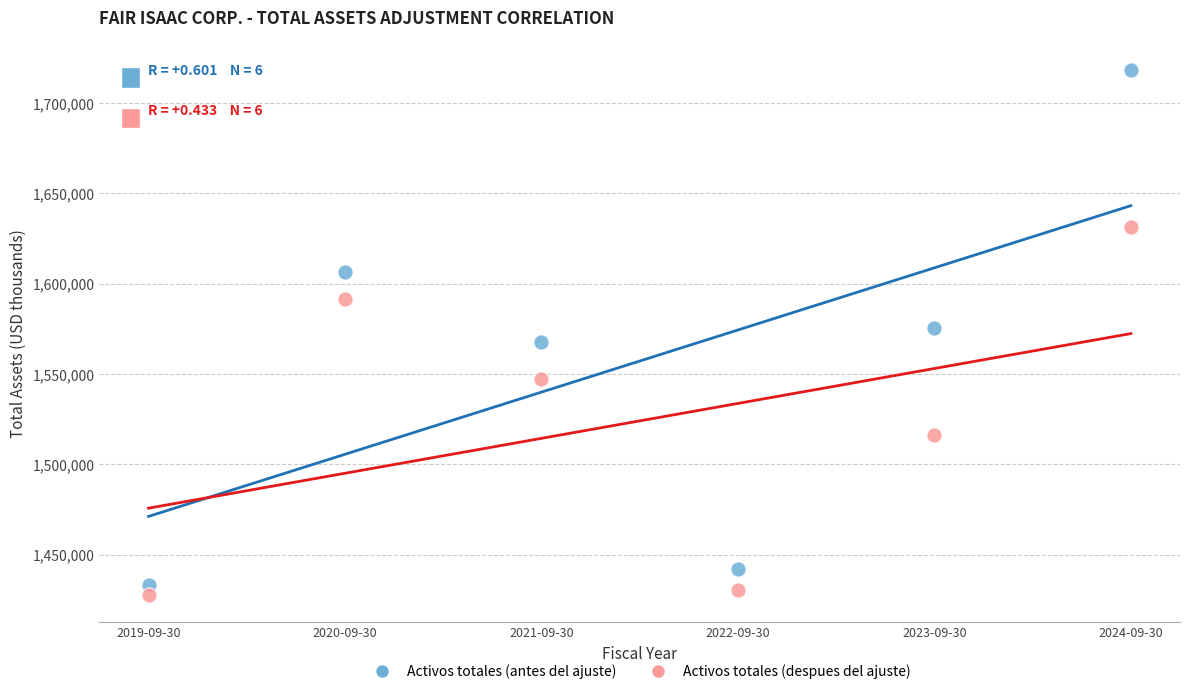

What are all the series names shown in the legend?

Activos totales (antes del ajuste), Activos totales (despues del ajuste)